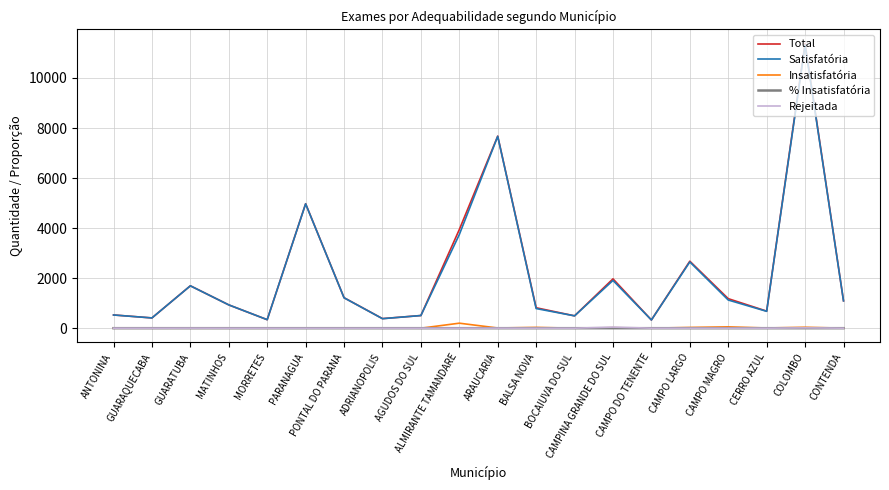

Which category has the highest value across all series?

COLOMBO